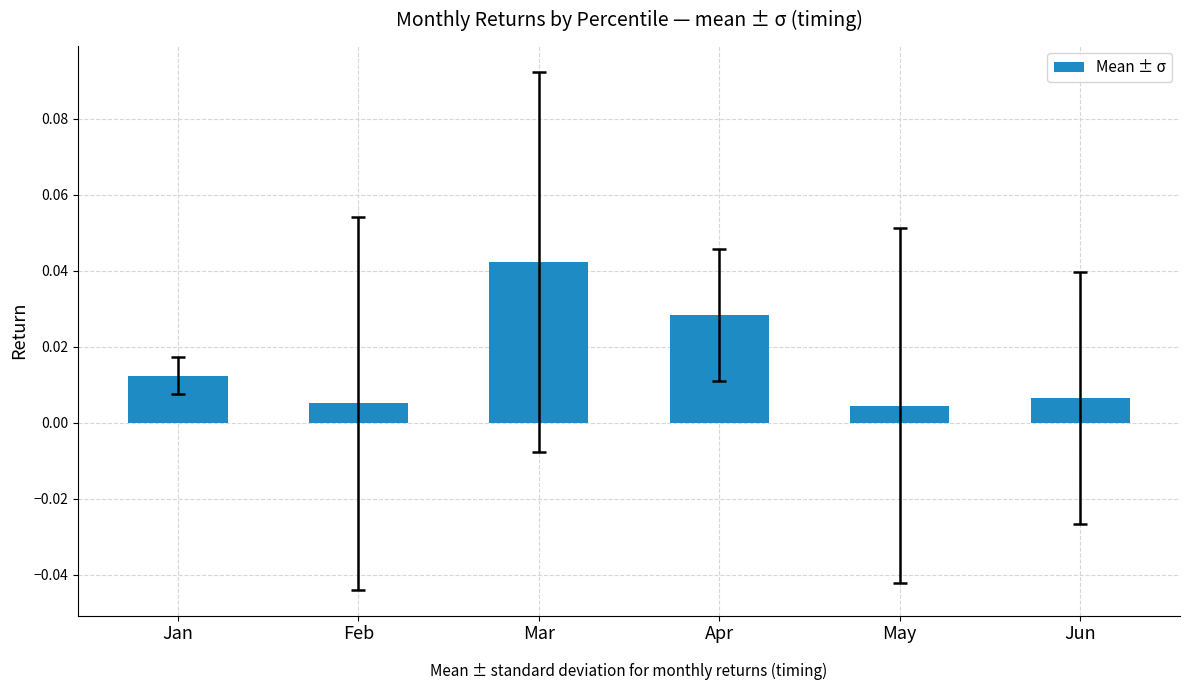

Between Jun and May, which is larger?

Jun